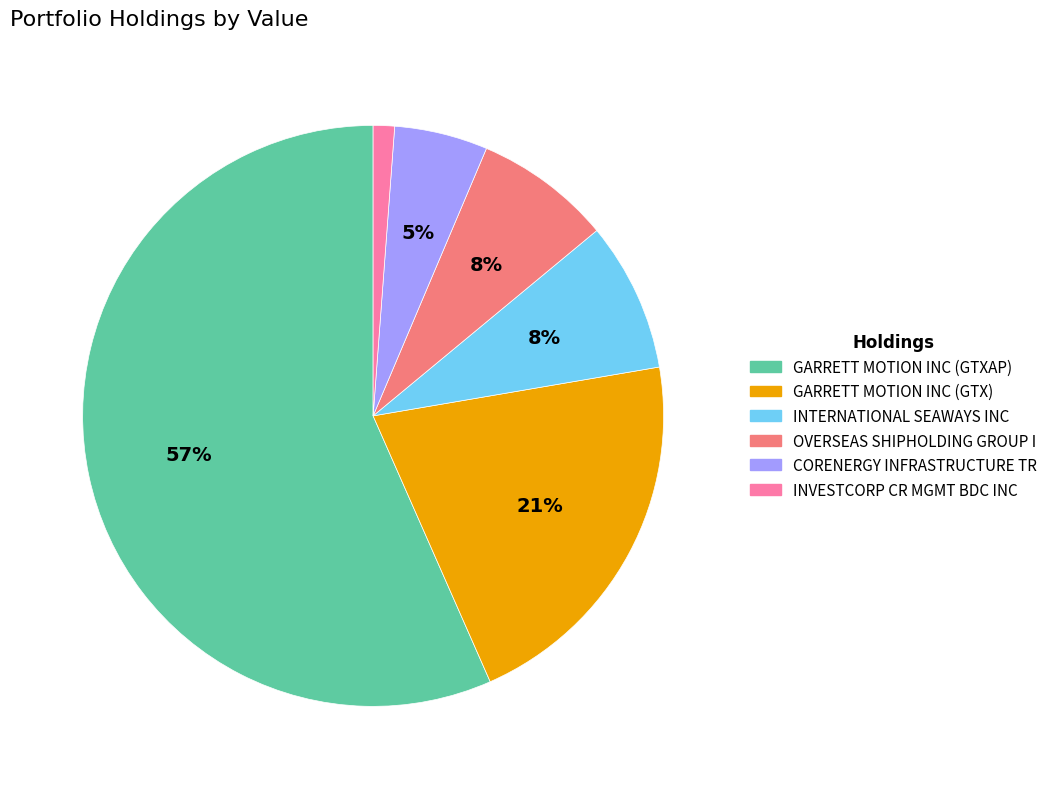

Is there any slice that represents more than half of the pie?

Yes